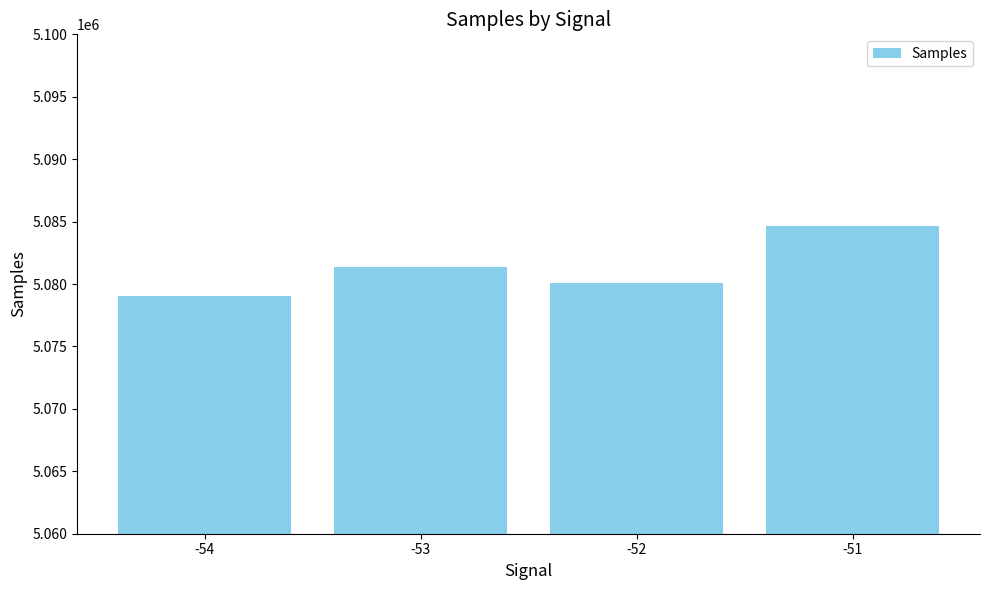

What is the difference between the maximum and second lowest values?

4536